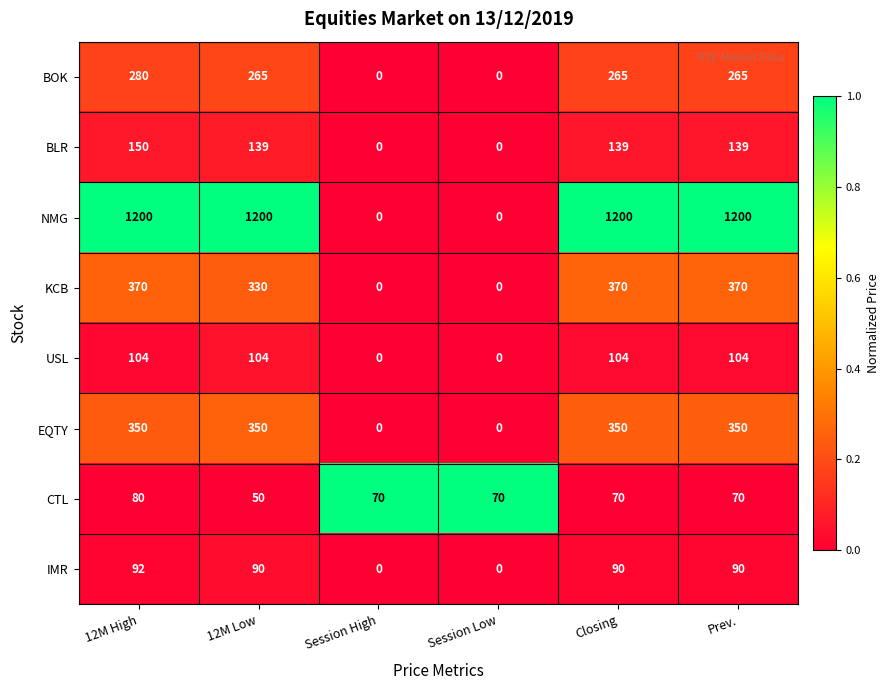

Is it true that EQTY equals 350 at 12M High?

True